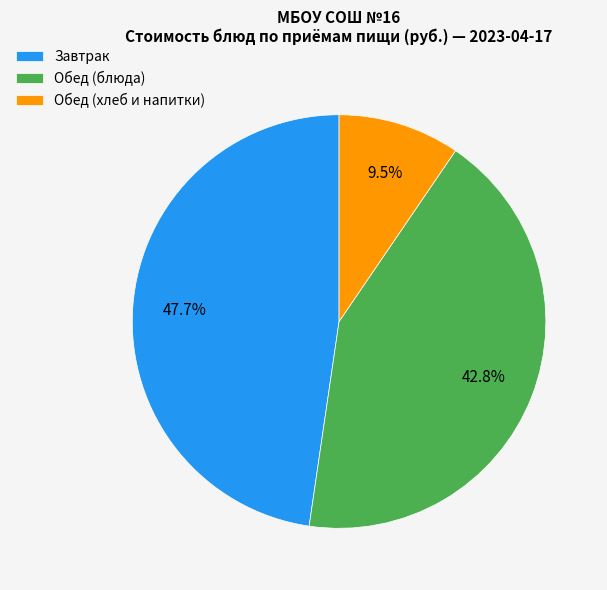

Which slice is the largest?

Завтрак